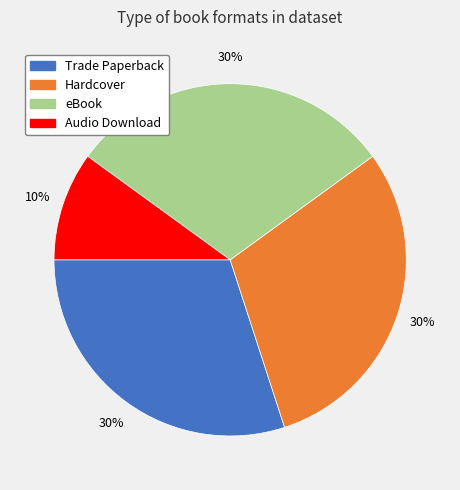

What percentage is the eBook slice, to the nearest percent?

30%